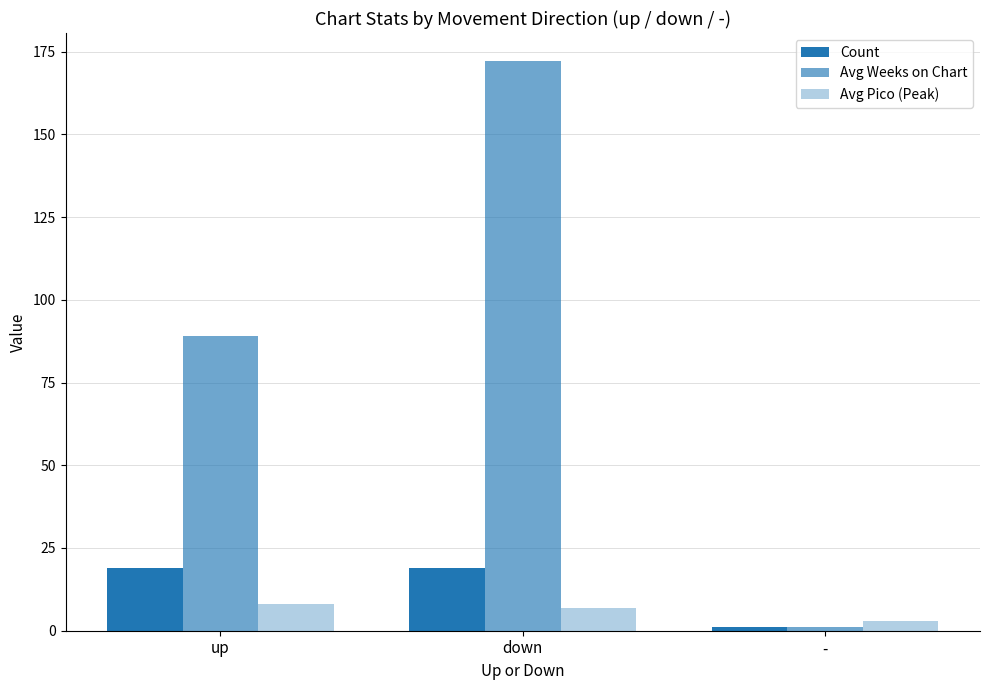

Reading left to right, extract all data points from this chart.

Count: up=19	down=19	-=1
Avg Weeks on Chart: up=89	down=172	-=1
Avg Pico (Peak): up=8	down=7	-=3